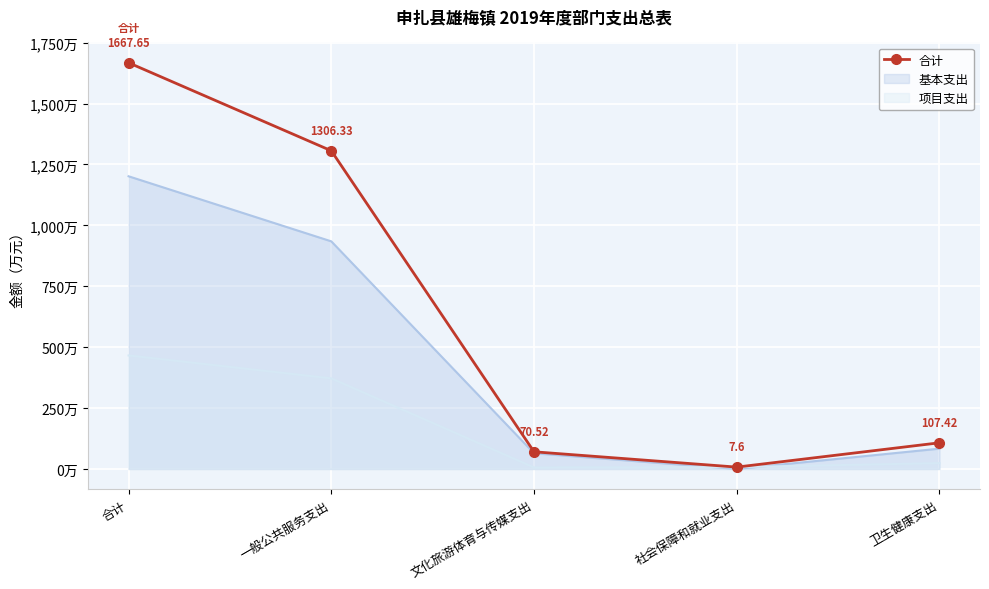

How many interior local valleys (lower than both neighbors) does the data have?

1